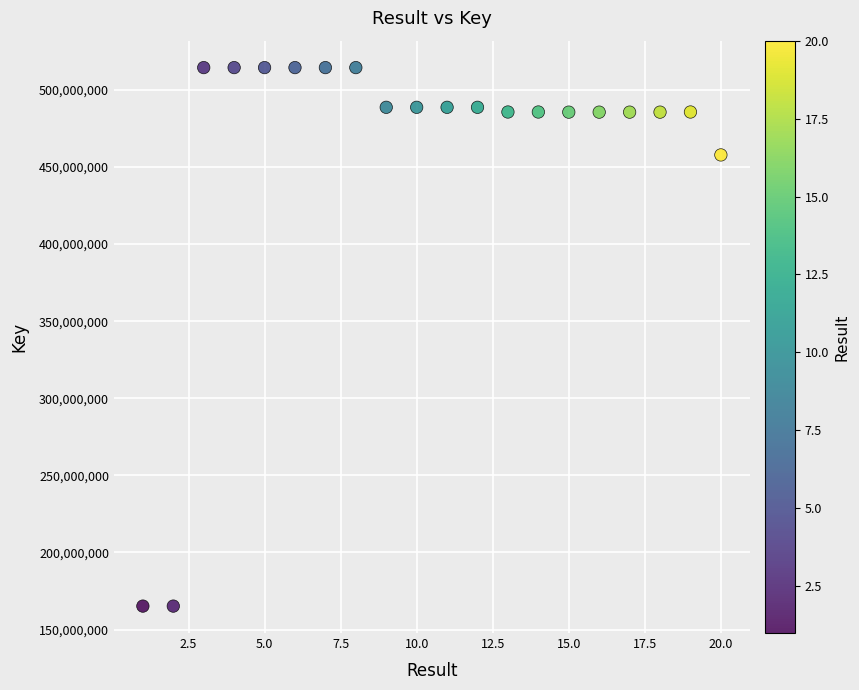

What is the range of Y values (max minus min)?

349296290